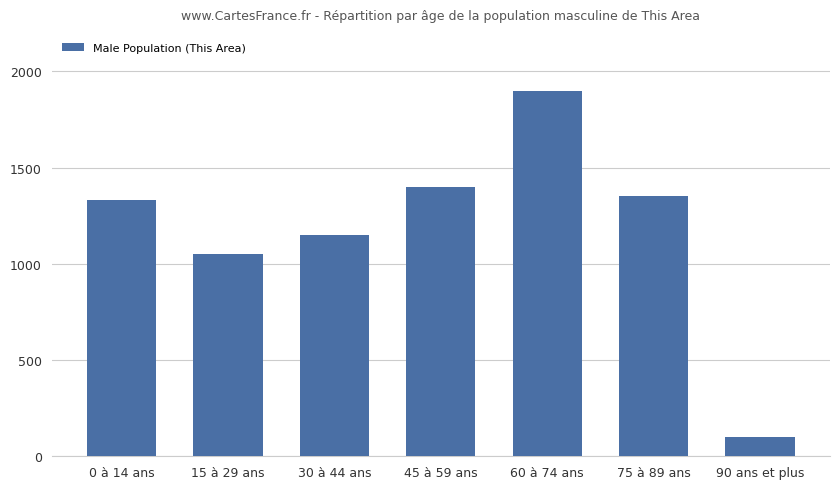

What is the maximum value shown in the chart?

1900